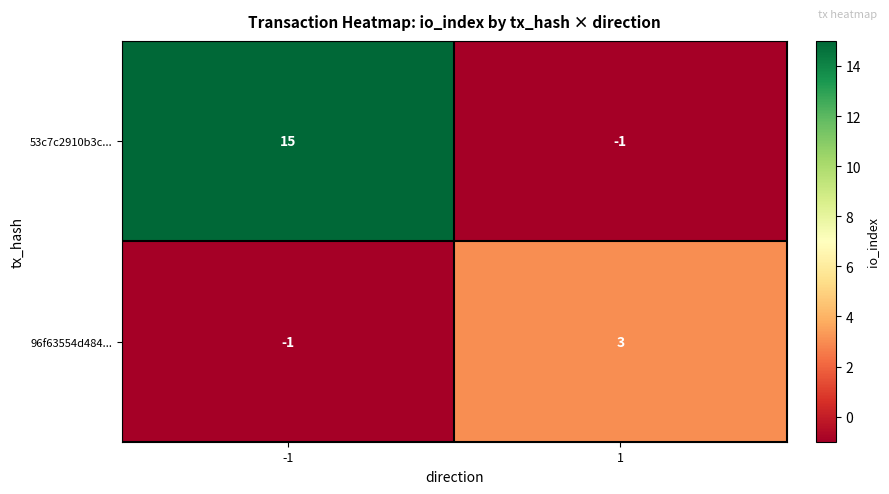

Reading left to right, what are all the values shown in this chart?

53c7c2910b3c...: 15	-1
96f63554d484...: -1	3